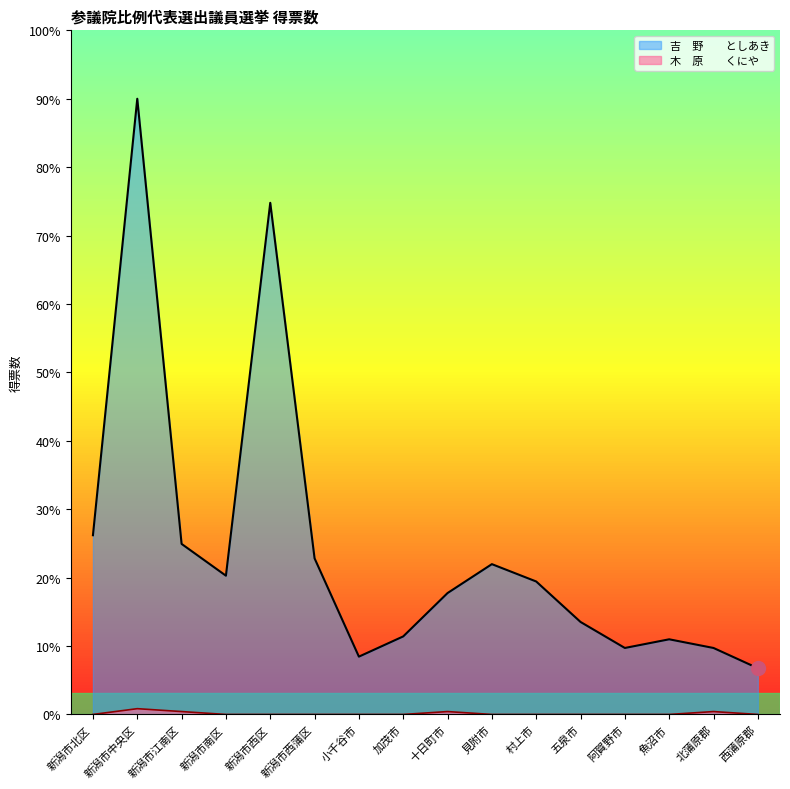

List the series in order of their overall mean, lowest first.

木　原　　くにや, 吉　野　　としあき